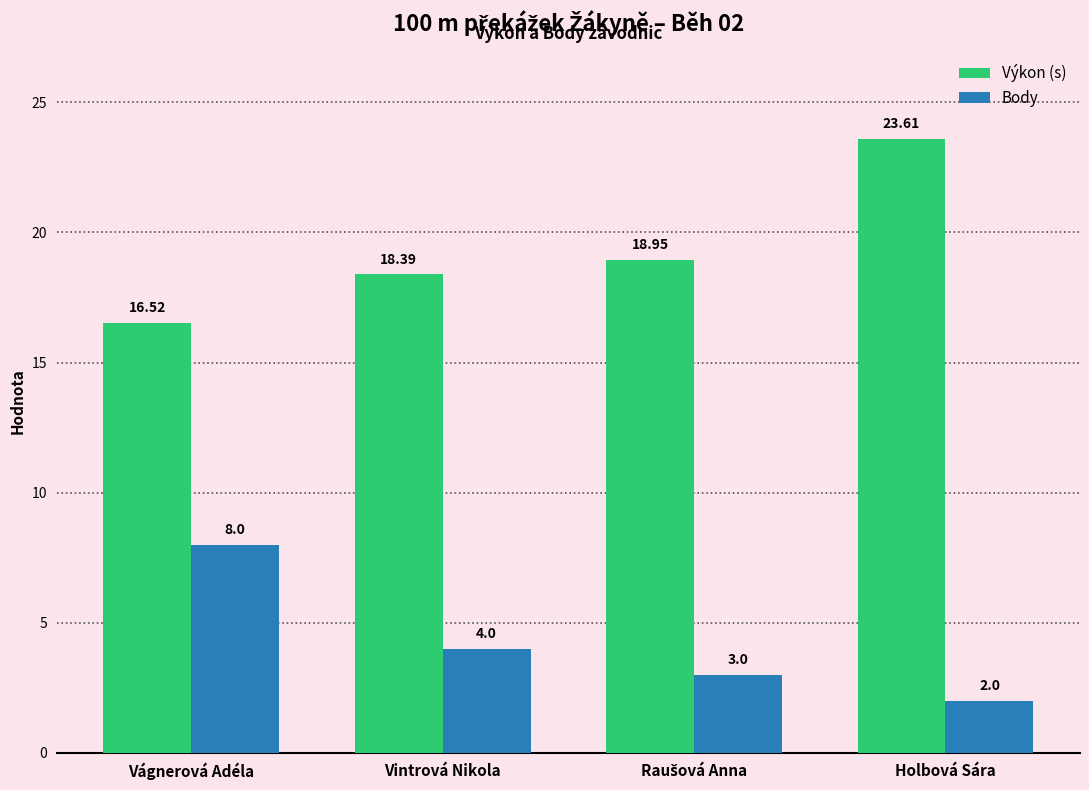

What are all the series names shown in the legend?

Výkon (s), Body